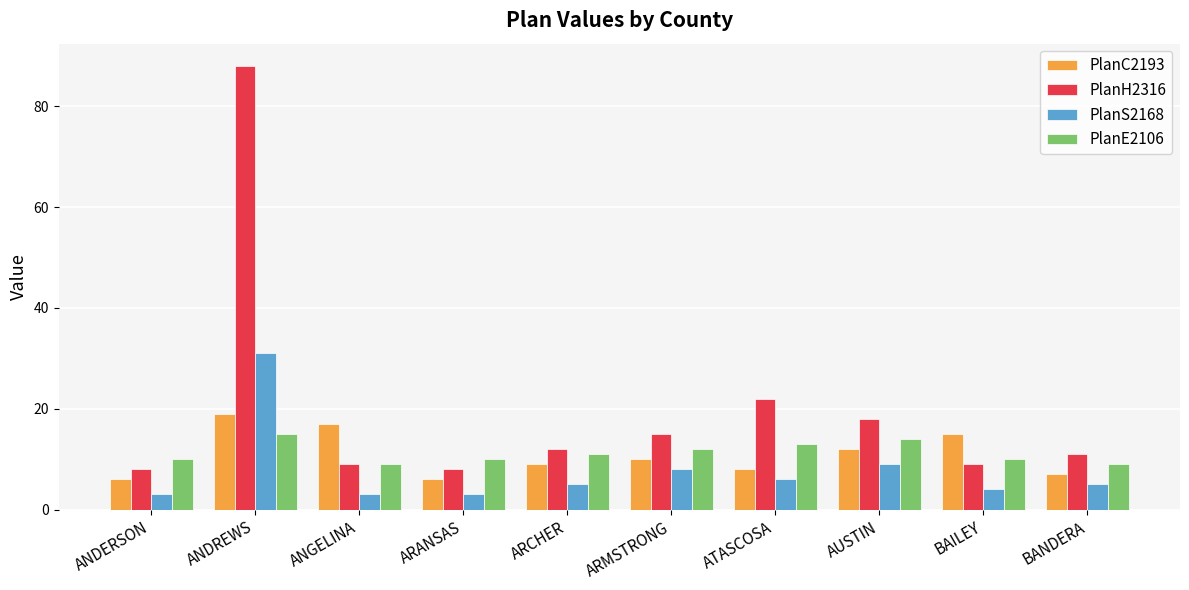

The value of PlanE2106 at BAILEY is 17. True or false?

False